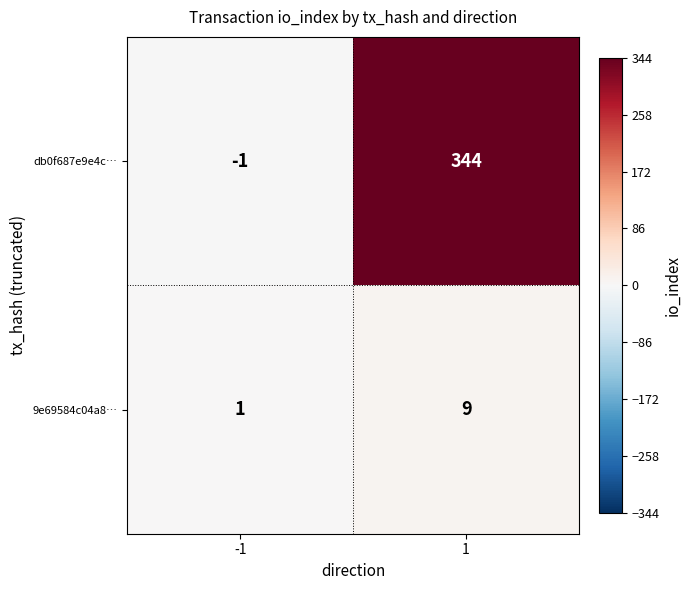

What is the highest value of the 9e69584c04a8… series?

9